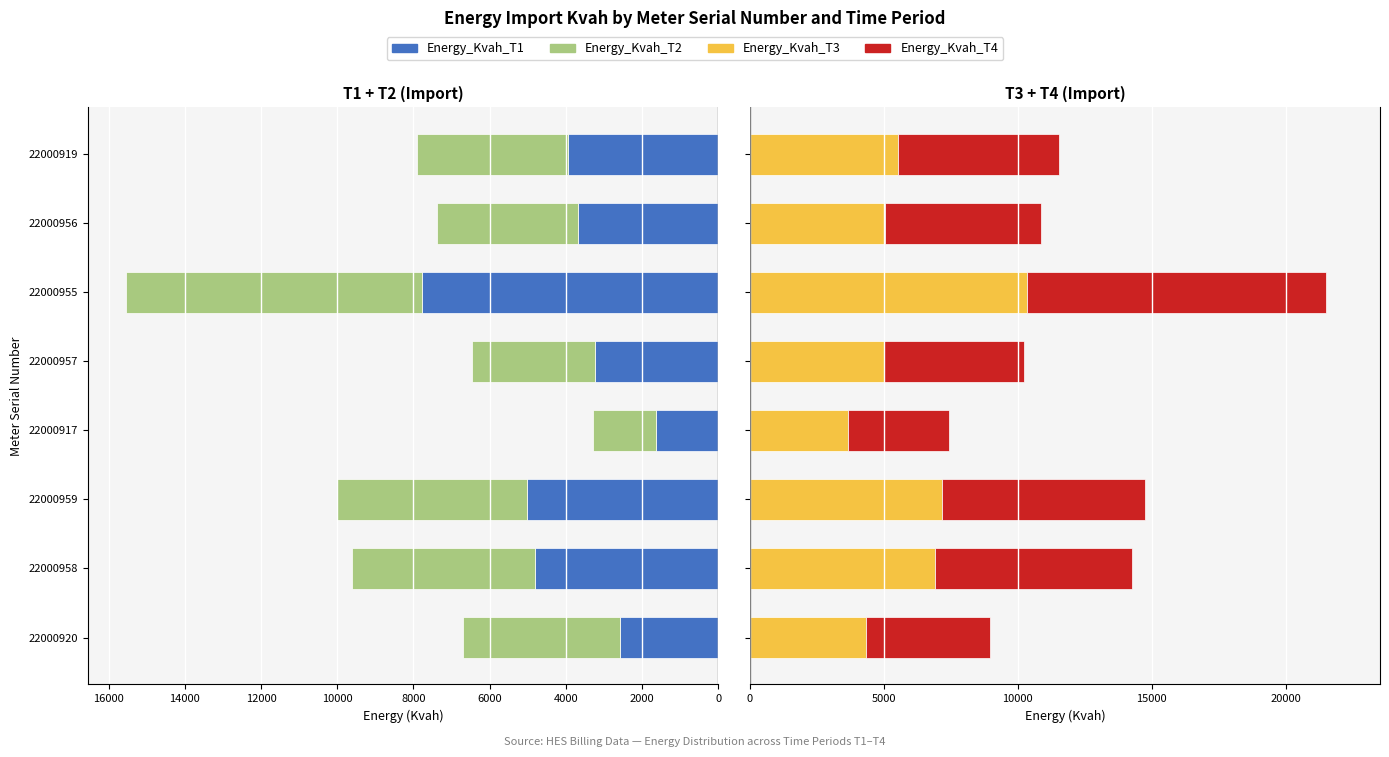

Which series has the largest range (max minus min)?

Energy_Kvah_T4